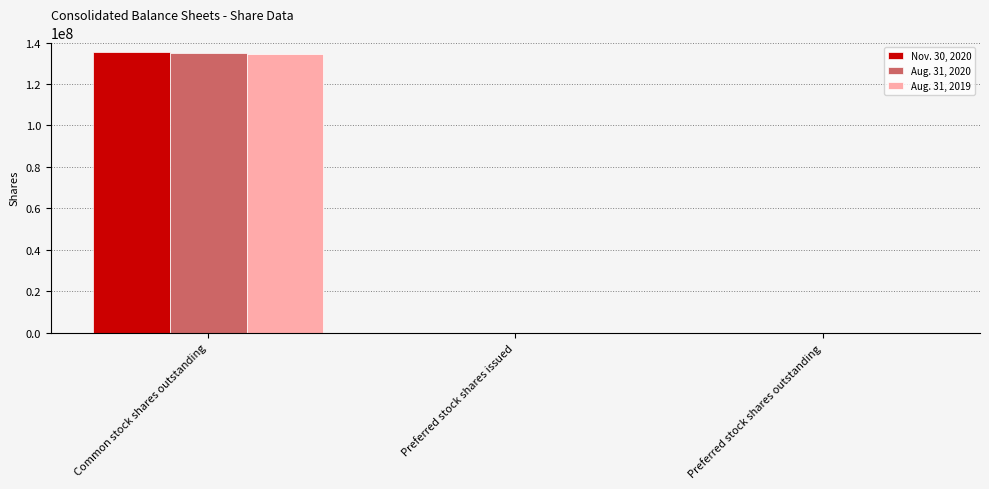

What are all the series names shown in the legend?

Nov. 30, 2020, Aug. 31, 2020, Aug. 31, 2019